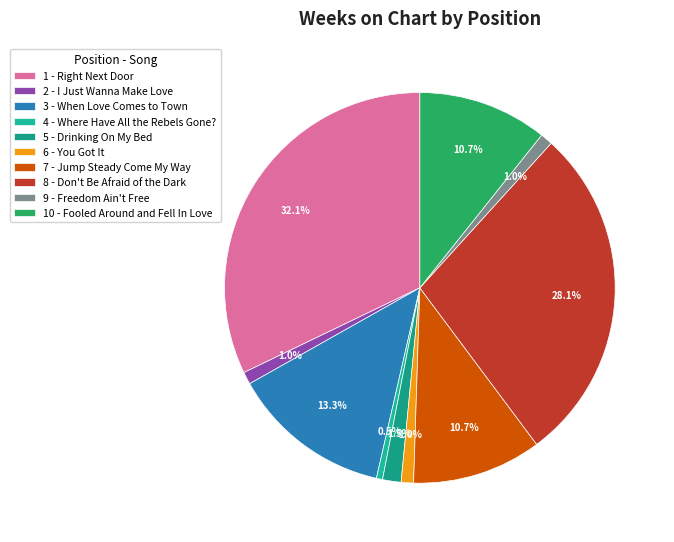

To the nearest percent, what is the difference between the largest and smallest slice percentages?

32%